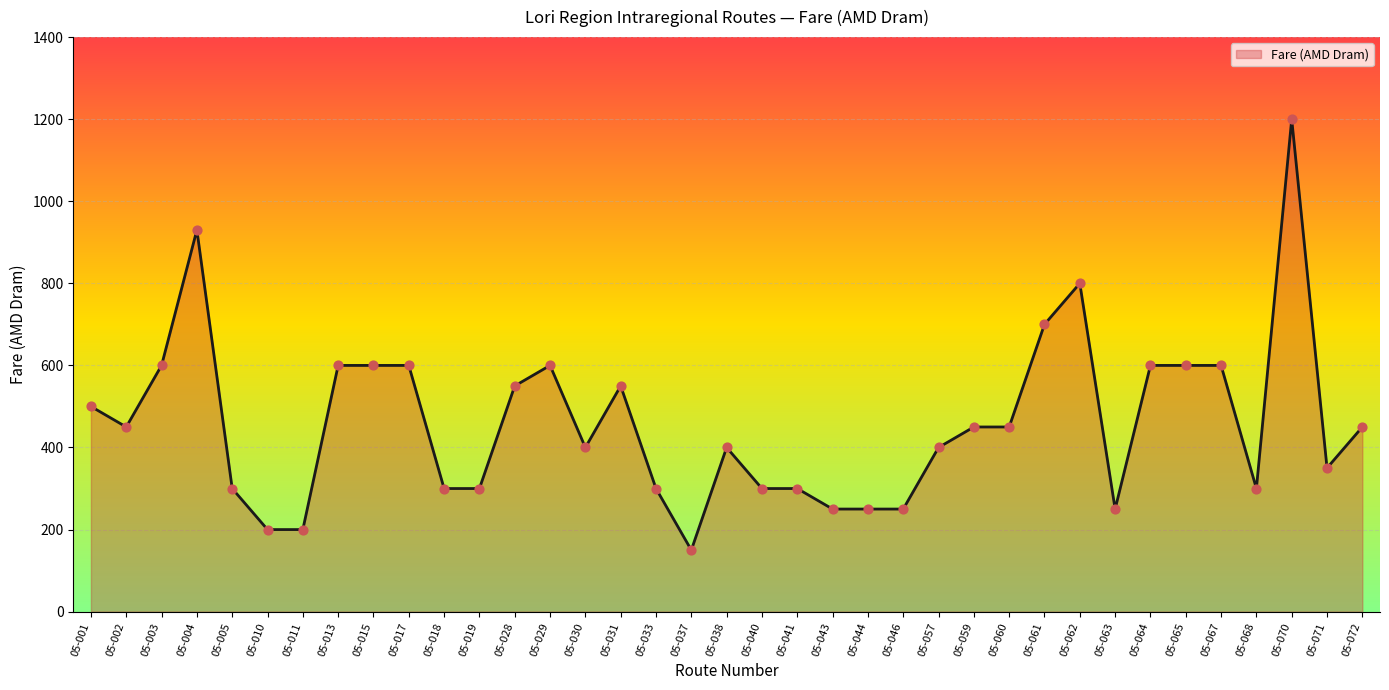

What is the change in value from 05-057 to 05-067?

+200